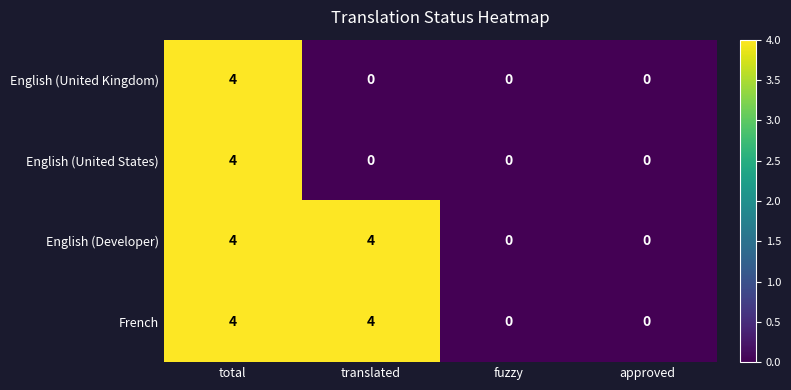

Reading left to right, what are all the values shown in this chart?

English (United Kingdom): total=4	translated=0	fuzzy=0	approved=0
English (United States): total=4	translated=0	fuzzy=0	approved=0
English (Developer): total=4	translated=4	fuzzy=0	approved=0
French: total=4	translated=4	fuzzy=0	approved=0